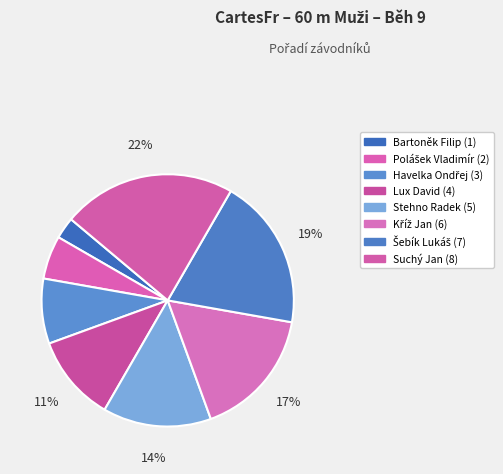

Is the sum of Kříž Jan and Havelka Ondřej greater than half?

No